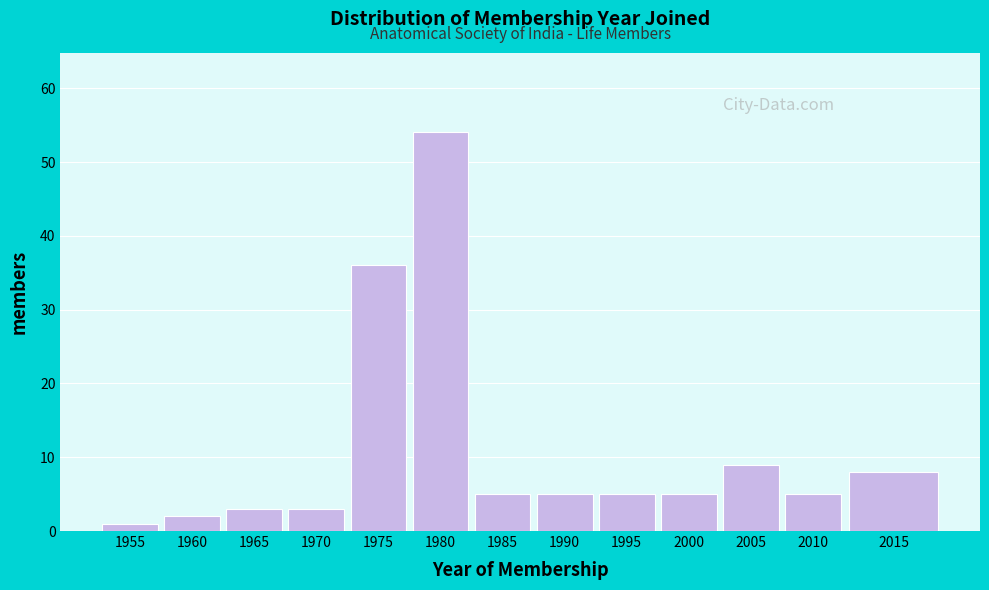

Reading left to right, list all the values displayed in this chart.

1955=1	1960=2	1965=3	1970=3	1975=36	1980=54	1985=5	1990=5	1995=5	2000=5	2005=9	2010=5	2015=8